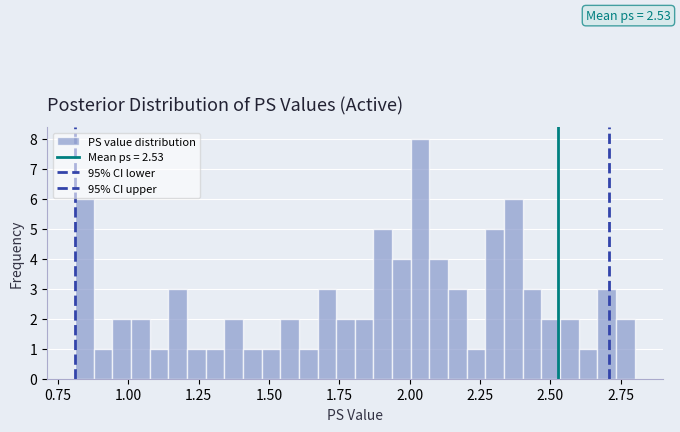

Around what value on the x-axis is the tallest bar? Give the approximate position of its centre, as read against the axis.

2.05